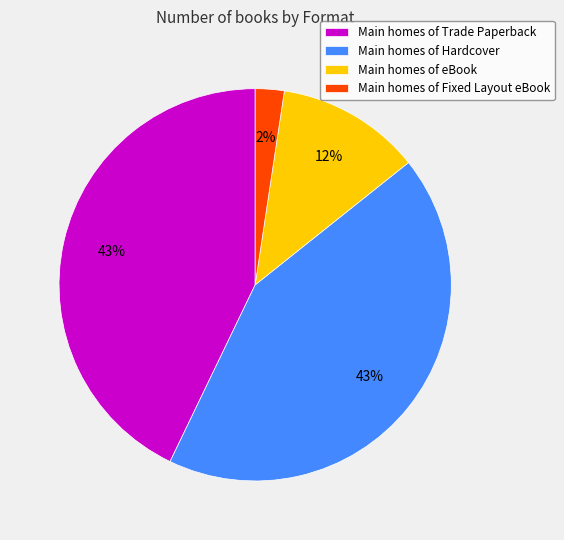

What is the smallest slice in the pie chart?

Main homes of Fixed Layout eBook